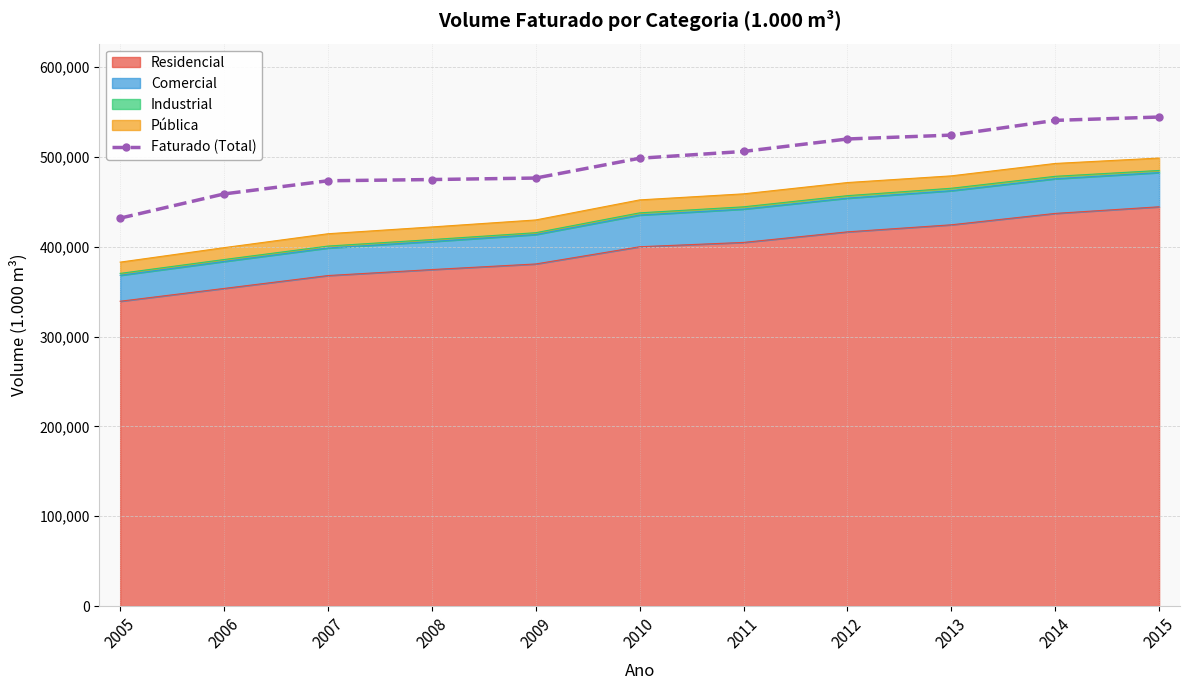

How many lines are shown in the chart?

1